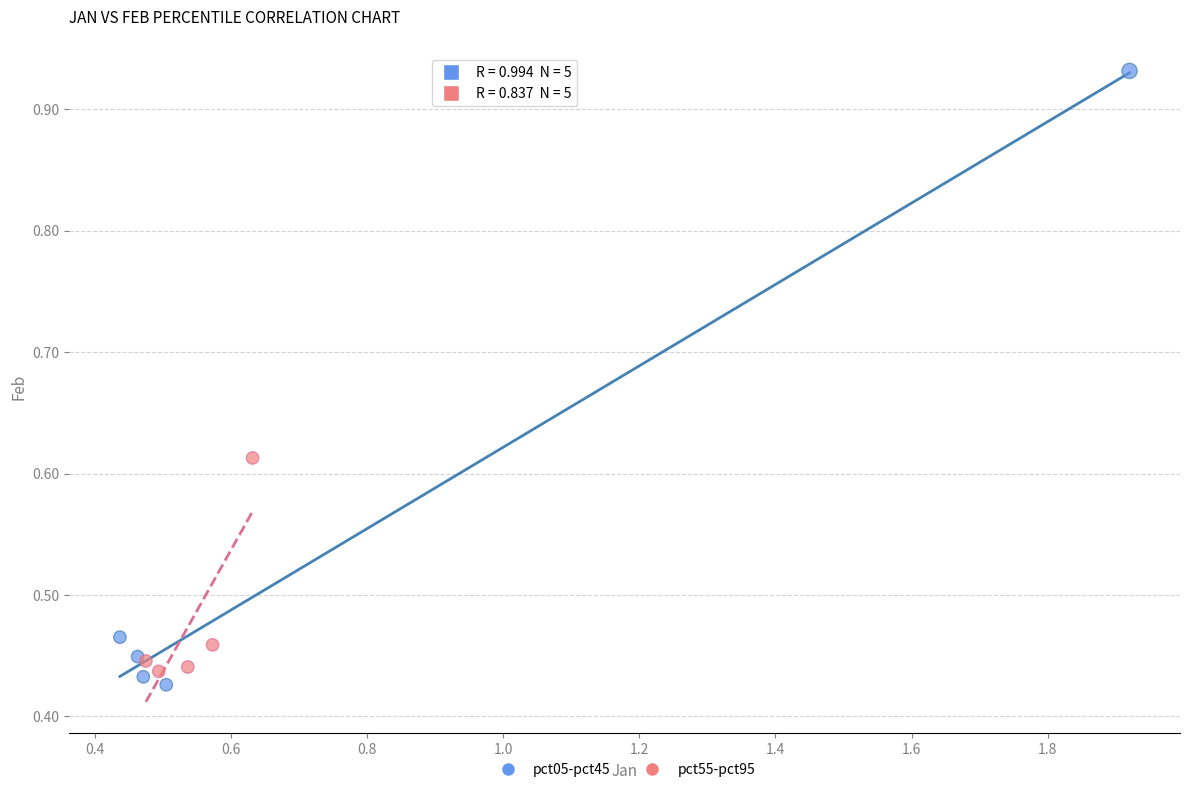

What are all the series names shown in the legend?

pct05-pct45, pct55-pct95